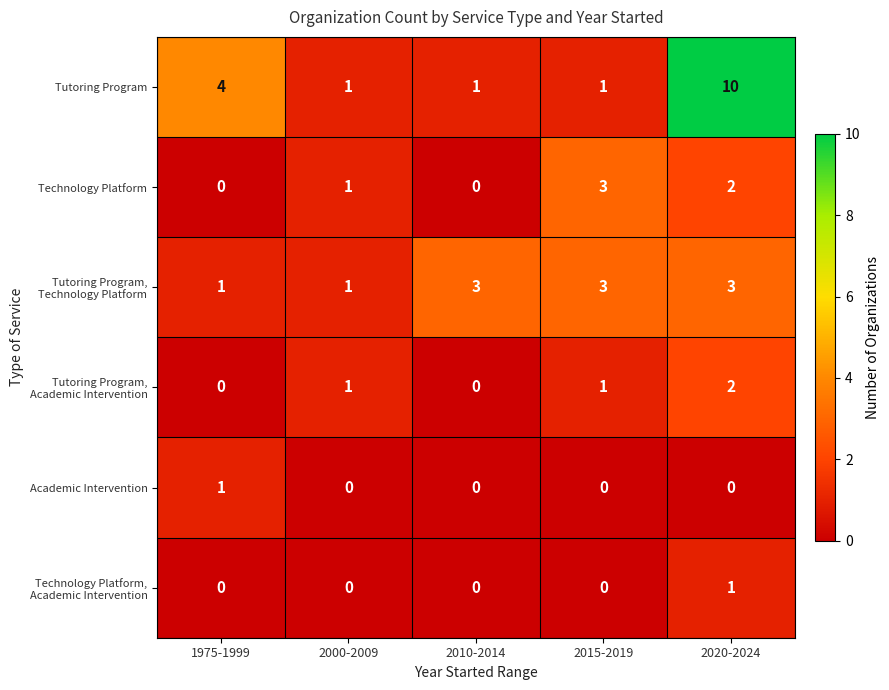

How many positive values does the Technology Platform series have?

3